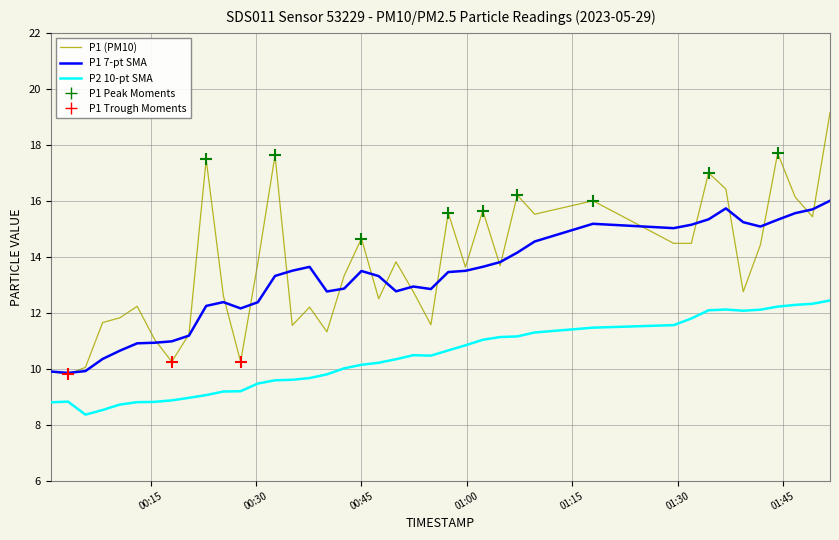

Rank the series by their maximum value, from lowest to highest.

P2 10-pt SMA, P1 7-pt SMA, P1 (PM10)